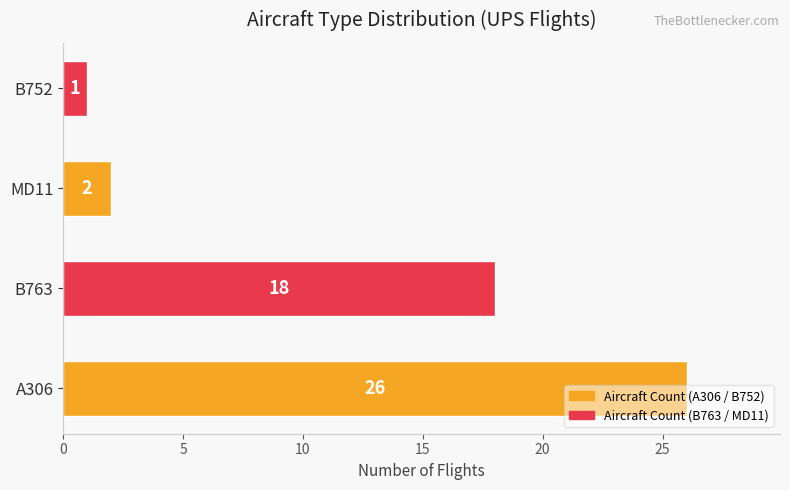

What value does the data have at A306, to the nearest 10?

30